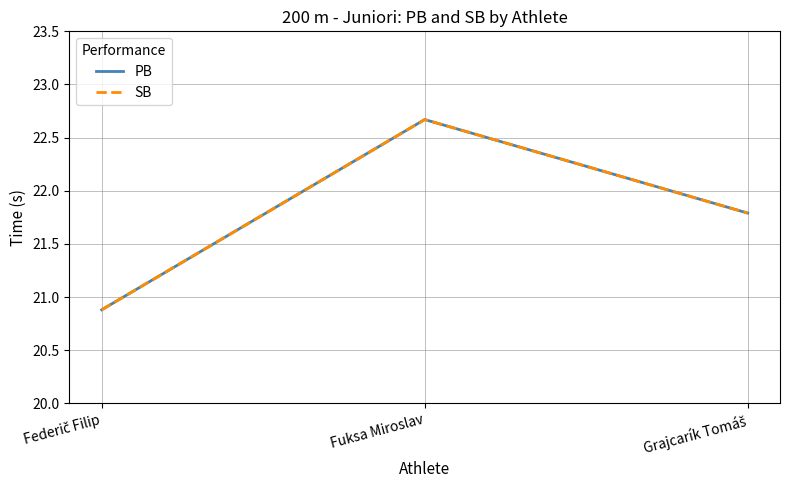

What is the sum of the PB values at Fuksa Miroslav and Federič Filip?

43.5